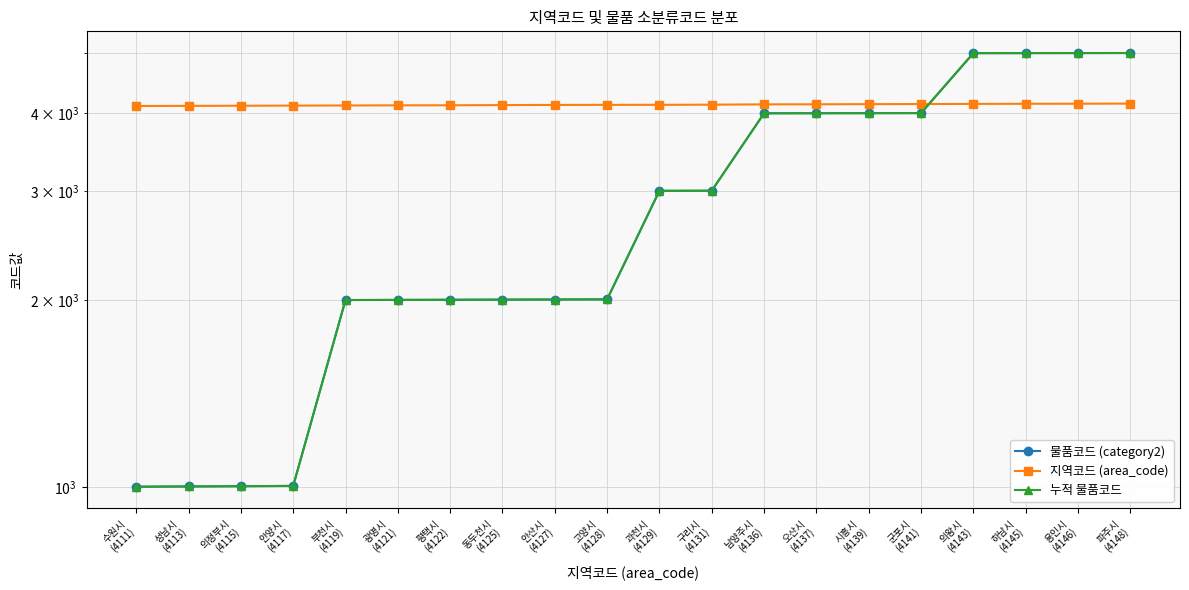

True or false: 물품코드 (category2) has a value of 5066 at 과천시
(4129).

False